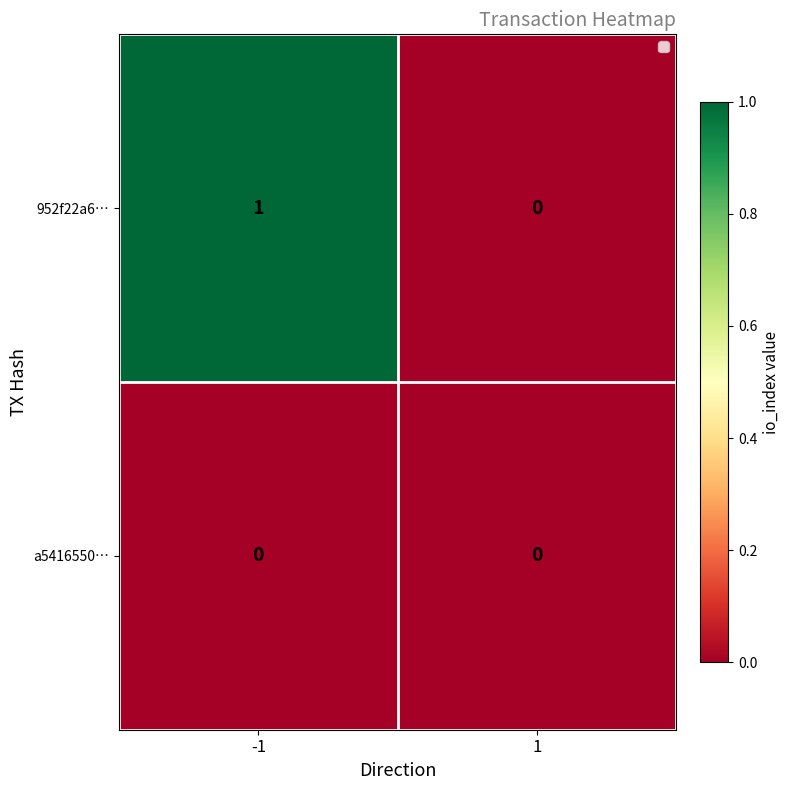

At which category is the sum across all series the highest?

-1